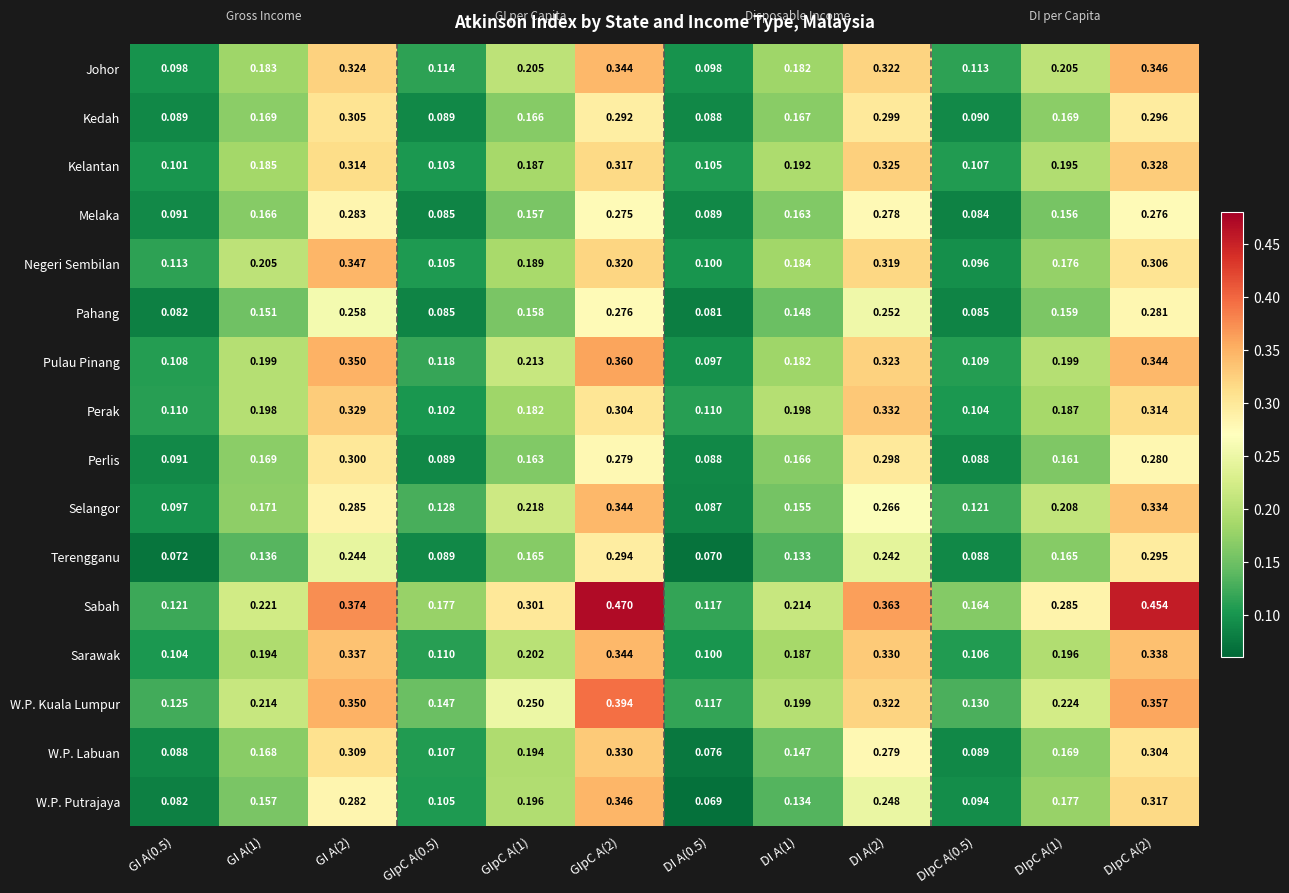

How many series are shown in this chart?

16